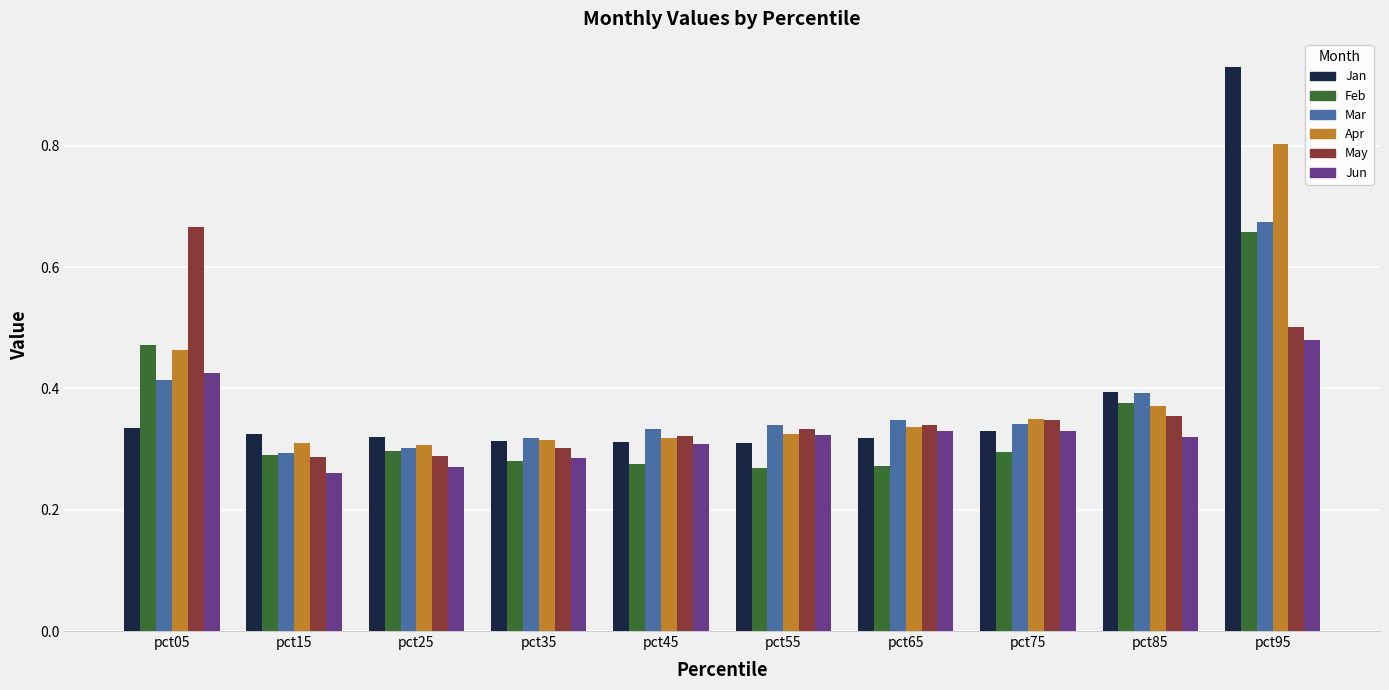

Is the value of Feb at pct55 greater than the value of Mar at pct75?

No